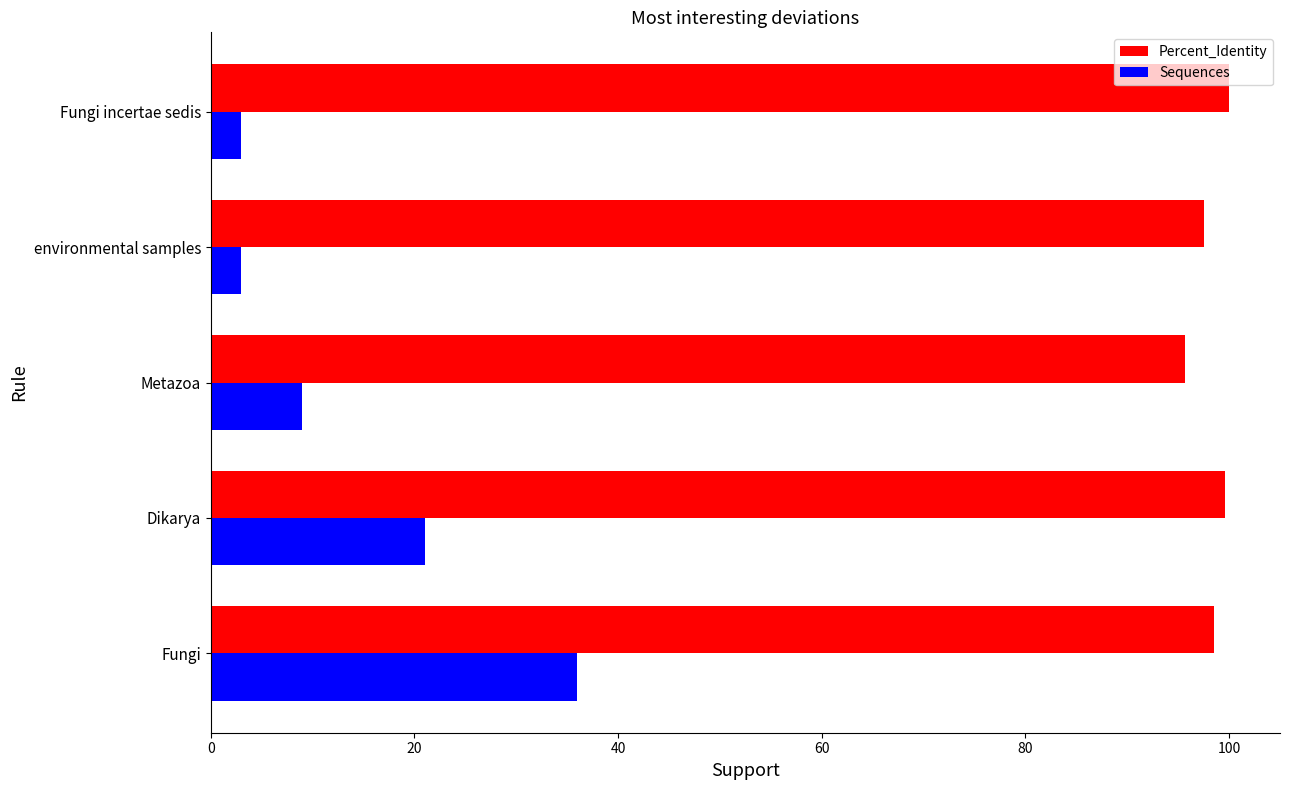

What are all the series names shown in the legend?

Percent_Identity, Sequences